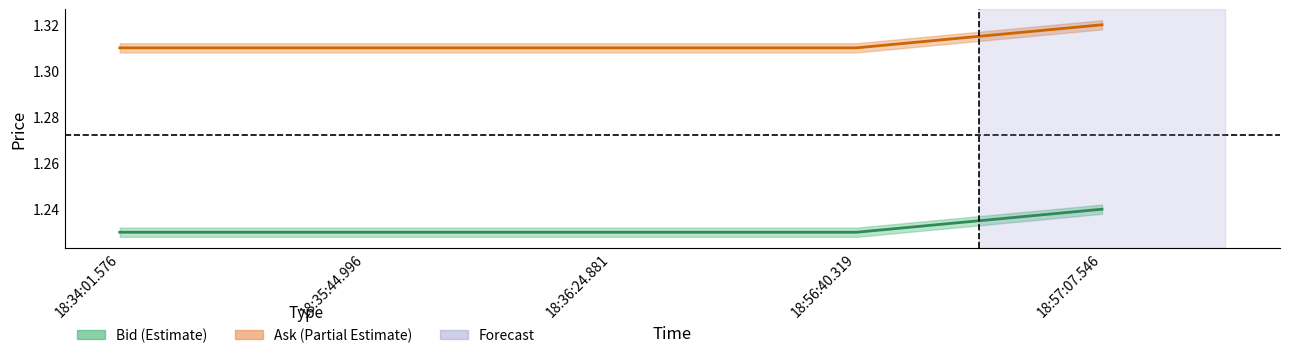

At how many categories does at least one series exceed 1?

5